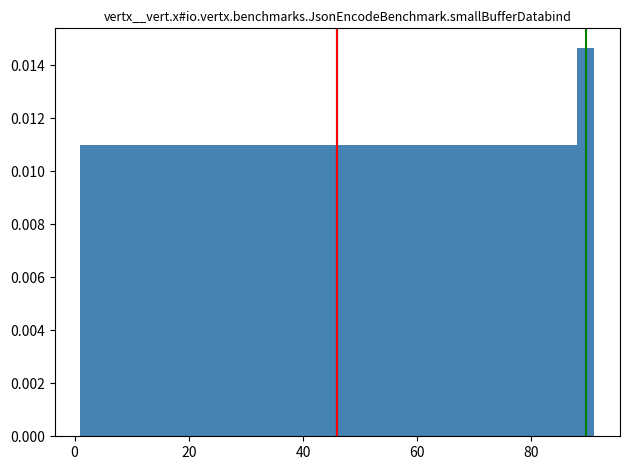

Read against the x-axis, roughly where is the centre of the tallest bar?

90